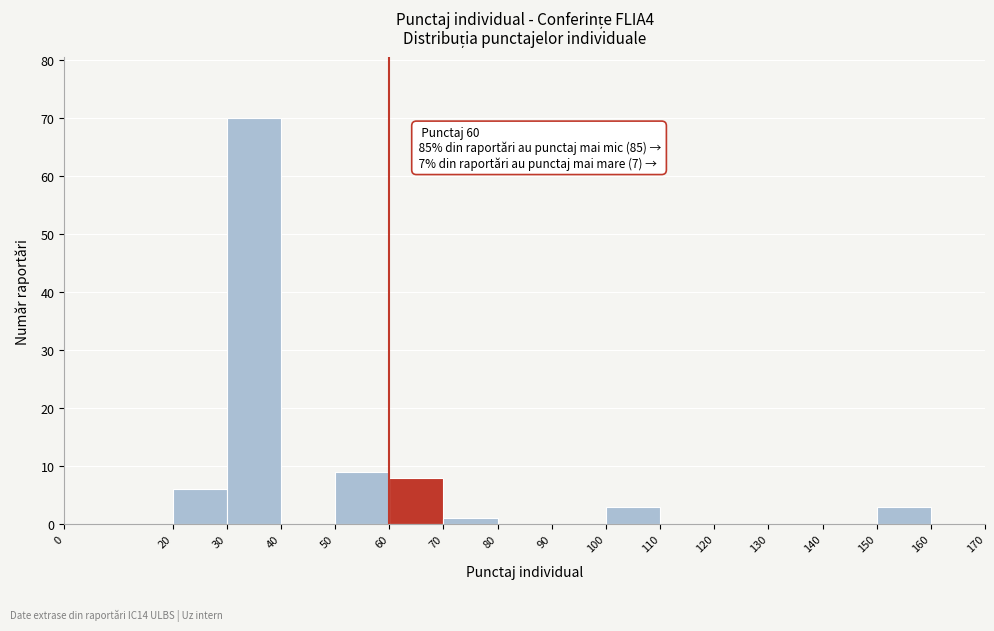

Over which range of the x-axis is the bar tallest?

30 to 40